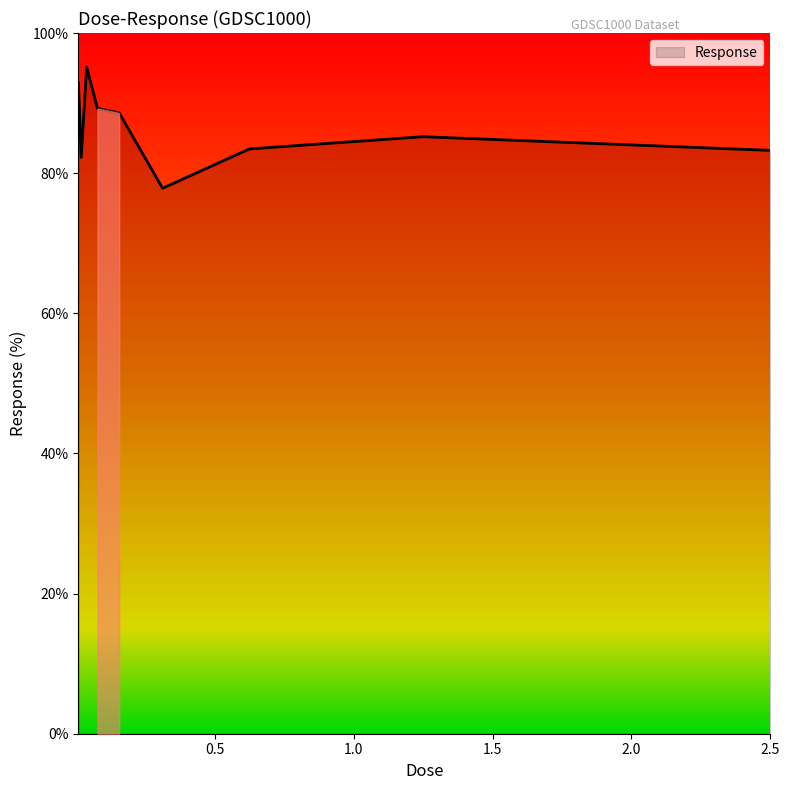

What is the average value?

86.4